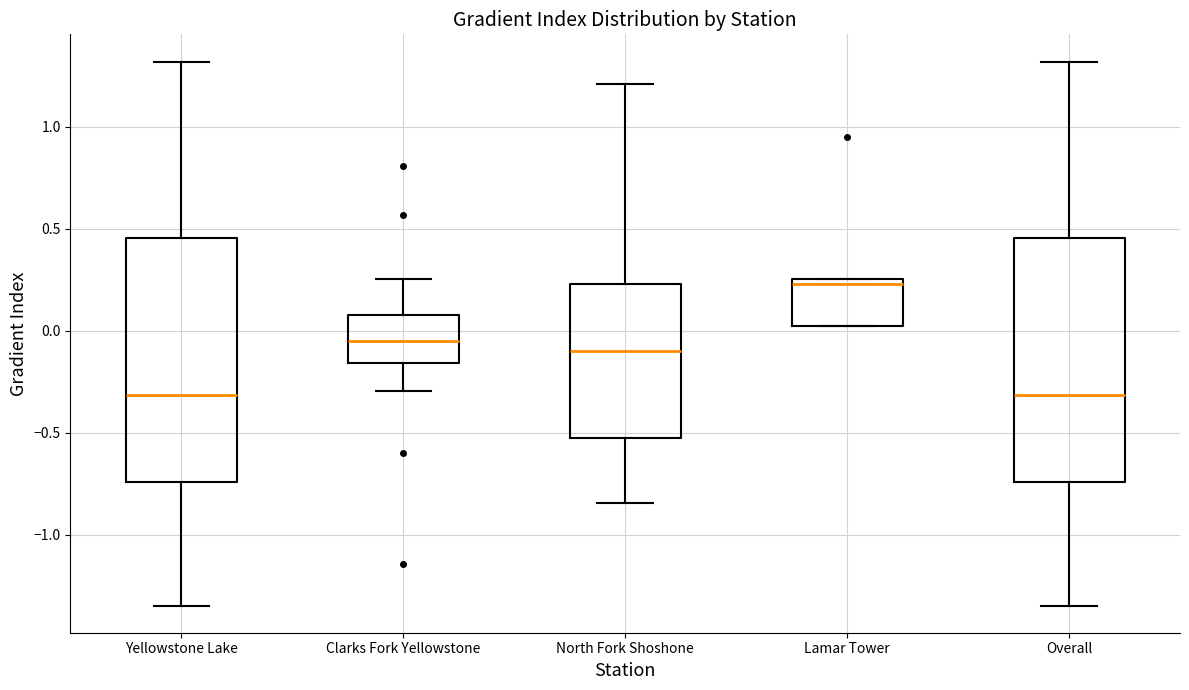

Reading left to right, transcribe this box plot: for each box, give where its median line is, the range the box spans, and where its two whiskers end, as read against the y-axis. The values are not printed on the chart, so give them approximately, as read against the axis.

Yellowstone Lake: median -0.30, box -0.75 to 0.45, whiskers -1.35 to 1.30
Clarks Fork Yellowstone: median -0.05, box -0.15 to 0.10, whiskers -0.30 to 0.25
North Fork Shoshone: median -0.10, box -0.50 to 0.25, whiskers -0.85 to 1.20
Lamar Tower: median 0.25 (just below the box's upper edge), box 0.05 to 0.25, whiskers 0.05 to 0.25
Overall: median -0.30, box -0.75 to 0.45, whiskers -1.35 to 1.30